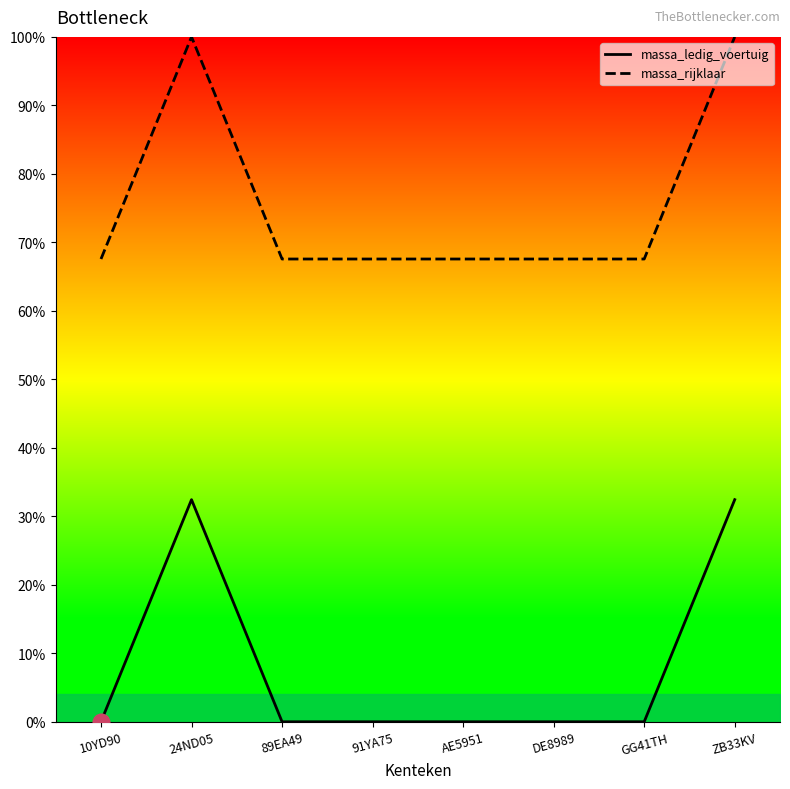

List the series in order of their peak value, lowest first.

massa_ledig_voertuig, massa_rijklaar